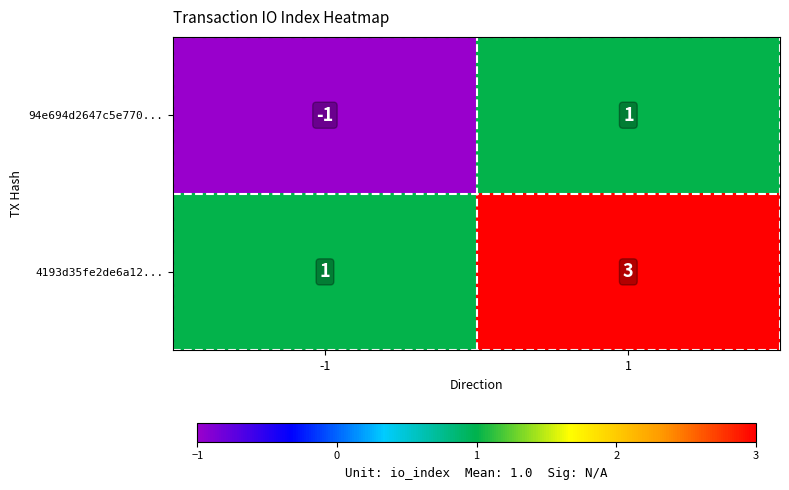

What is the greatest value displayed?

3